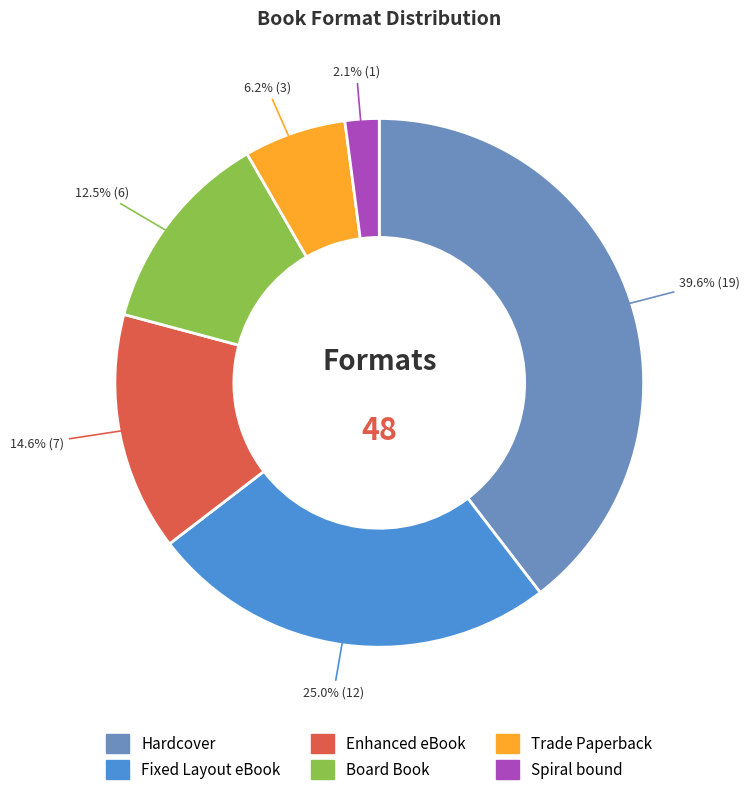

To the nearest percent, what portion does Spiral bound represent?

2%